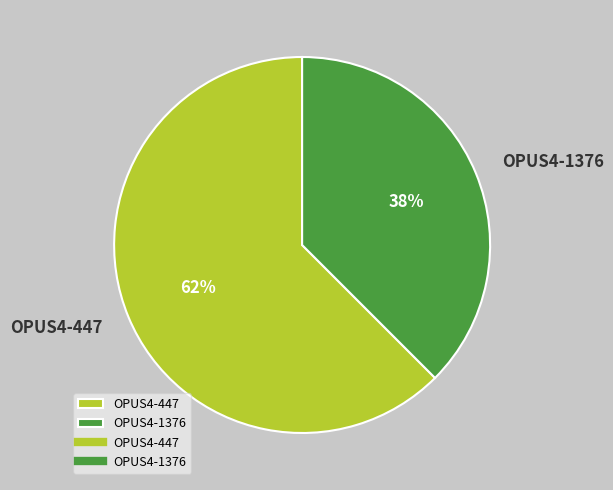

Combined, do OPUS4-447 and OPUS4-1376 account for over 50%?

Yes